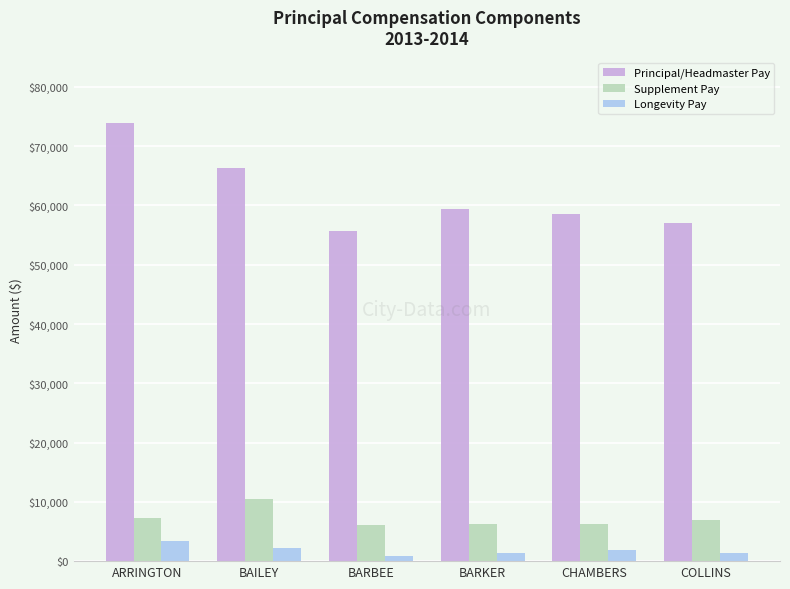

What is the difference between the highest and lowest values at BAILEY?

64133.6